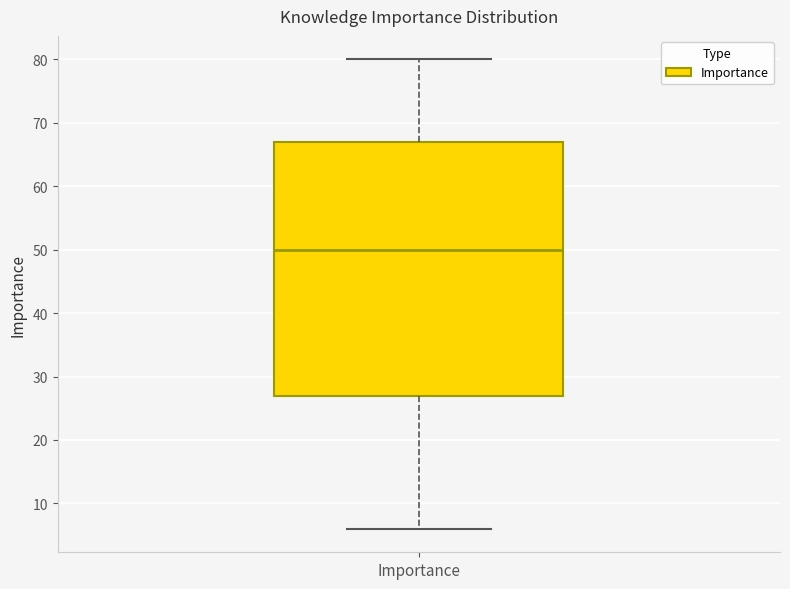

Where does the lower whisker of the box for Importance end on the y-axis? The values are not printed on the chart, so give them approximately, as read against the axis.

6